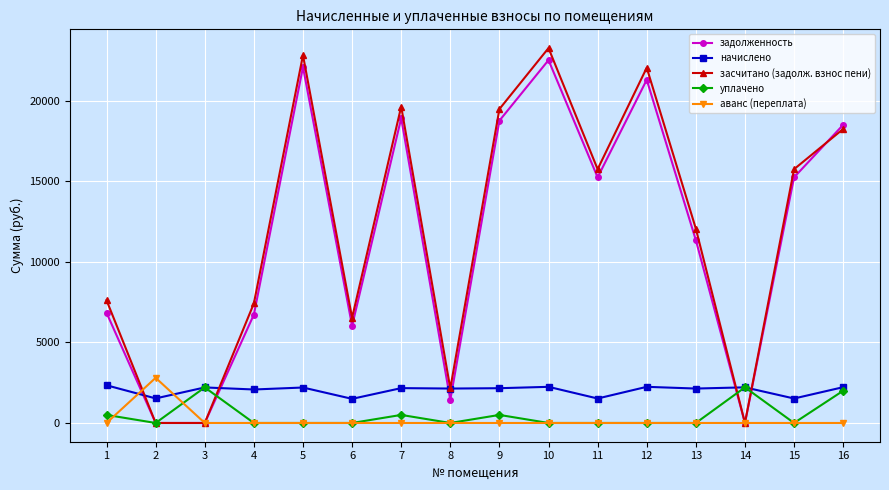

What is the total value across all series at 6?

14054.2